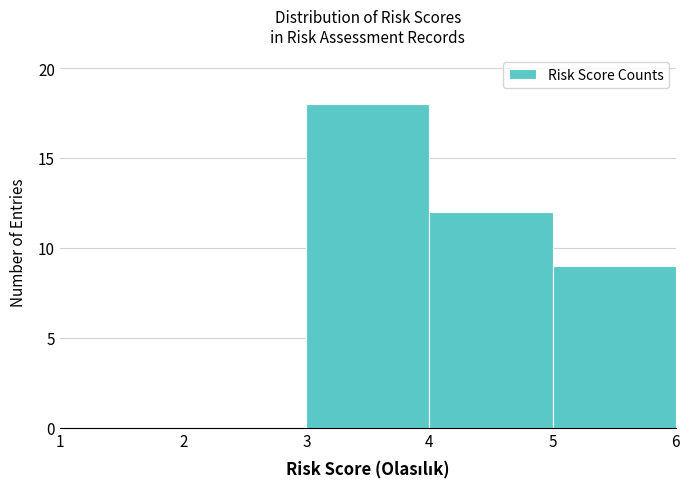

How tall is the bar that spans 5 to 6 on the x-axis? The values are not printed on the chart, so give them approximately, as read against the axis.

9